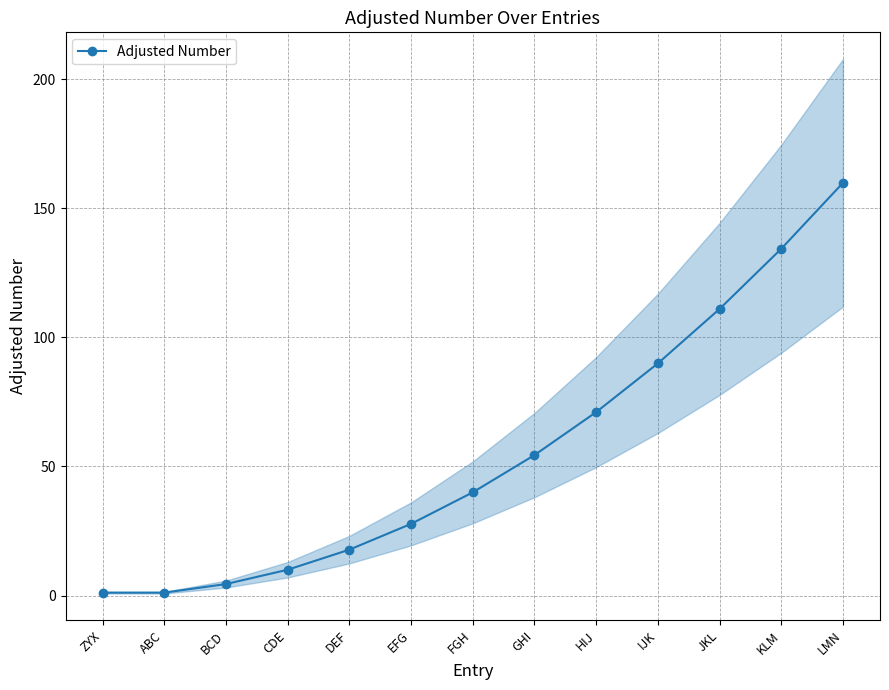

Reading left to right, what are all the values shown in this chart?

ZYX=1.1	ABC=1.1	BCD=4.4	CDE=10.0	DEF=17.8	EFG=27.8	FGH=40.0	GHI=54.4	HIJ=71.0	IJK=89.9	JKL=111.0	KLM=134.3	LMN=159.8